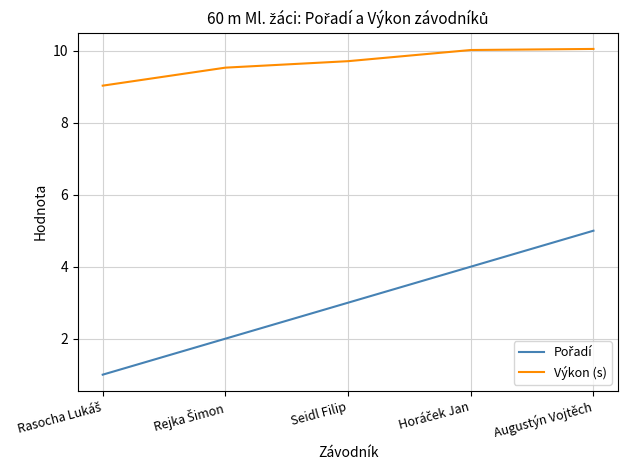

True or false: Výkon (s) has a value of 14.5 at Augustýn Vojtěch.

False